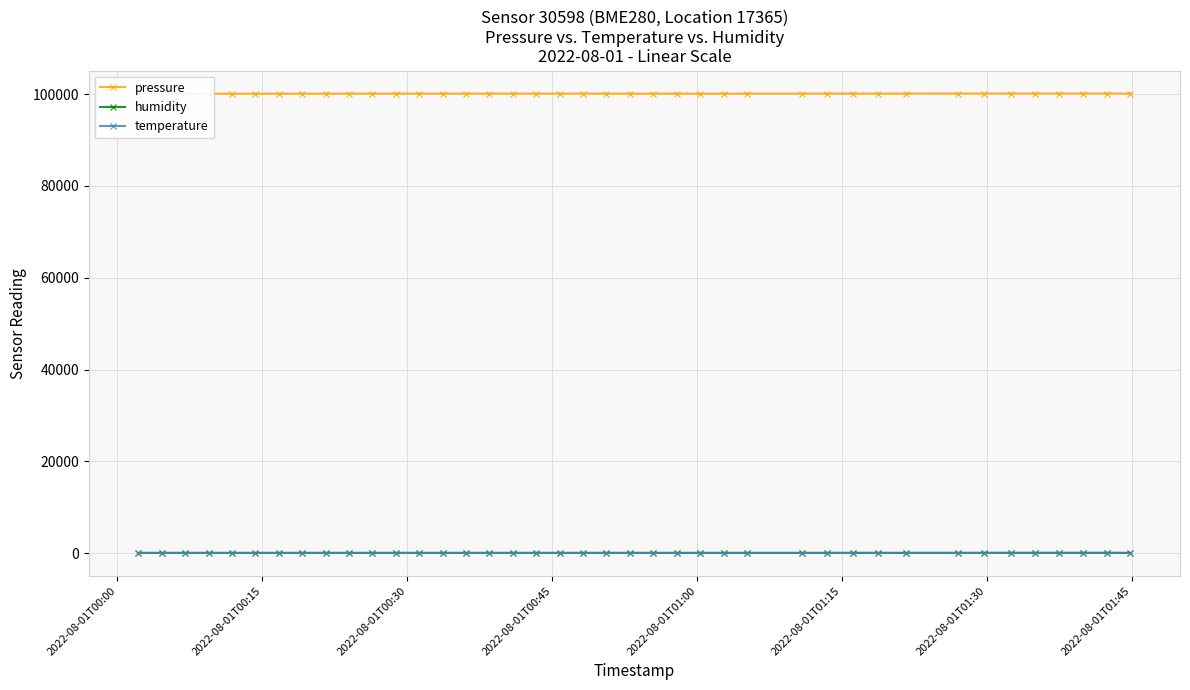

True or false: humidity has more than 2 interior local peaks.

True